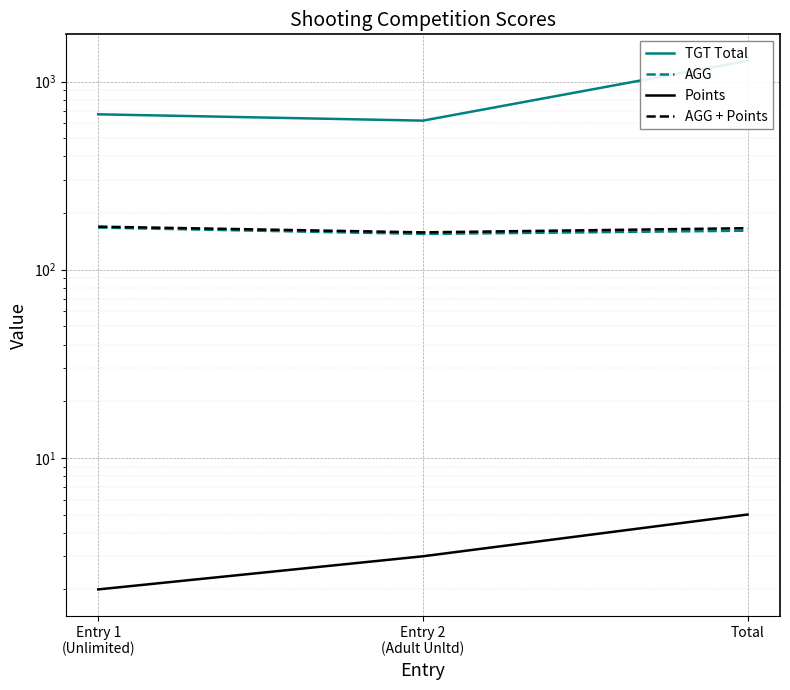

How many categories are shown in the chart?

3